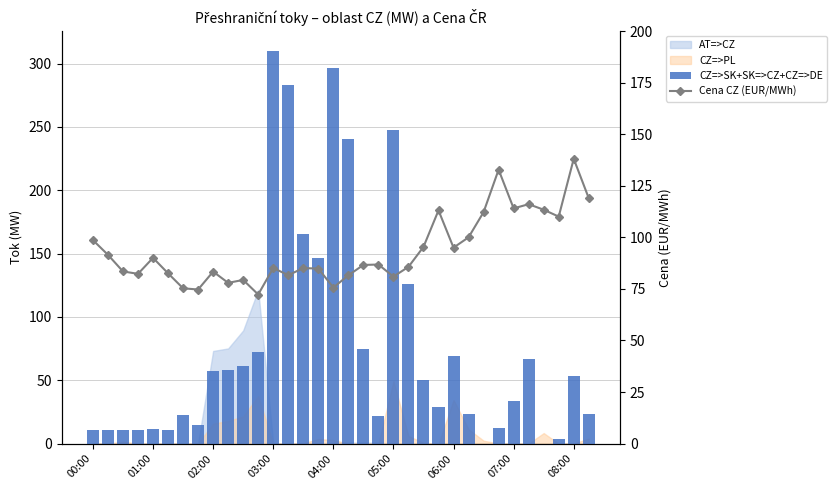

What is the average value of the CZ=>SK+SK=>CZ+CZ=>DE series?

77.3